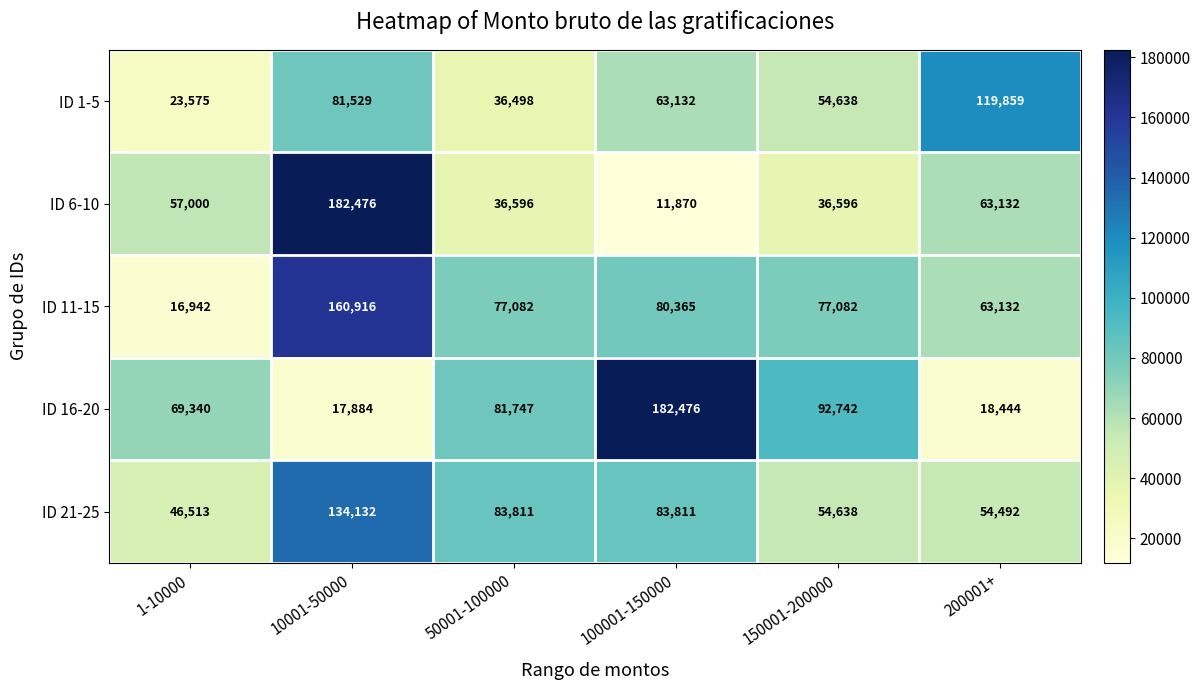

At which category is the sum across all series the highest?

10001-50000